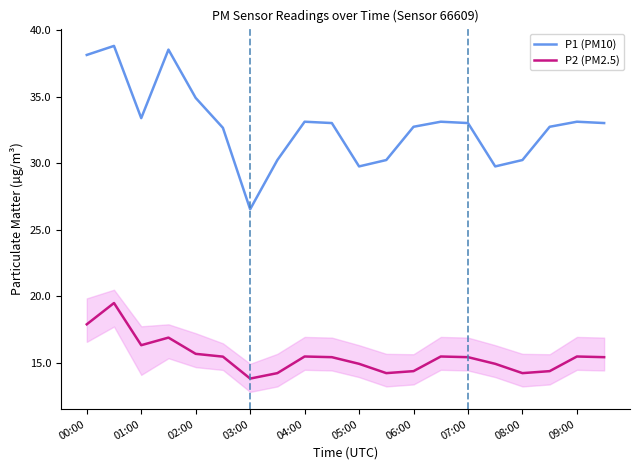

What is the difference between the maximum and minimum values in the P2 (PM2.5) series?

5.7